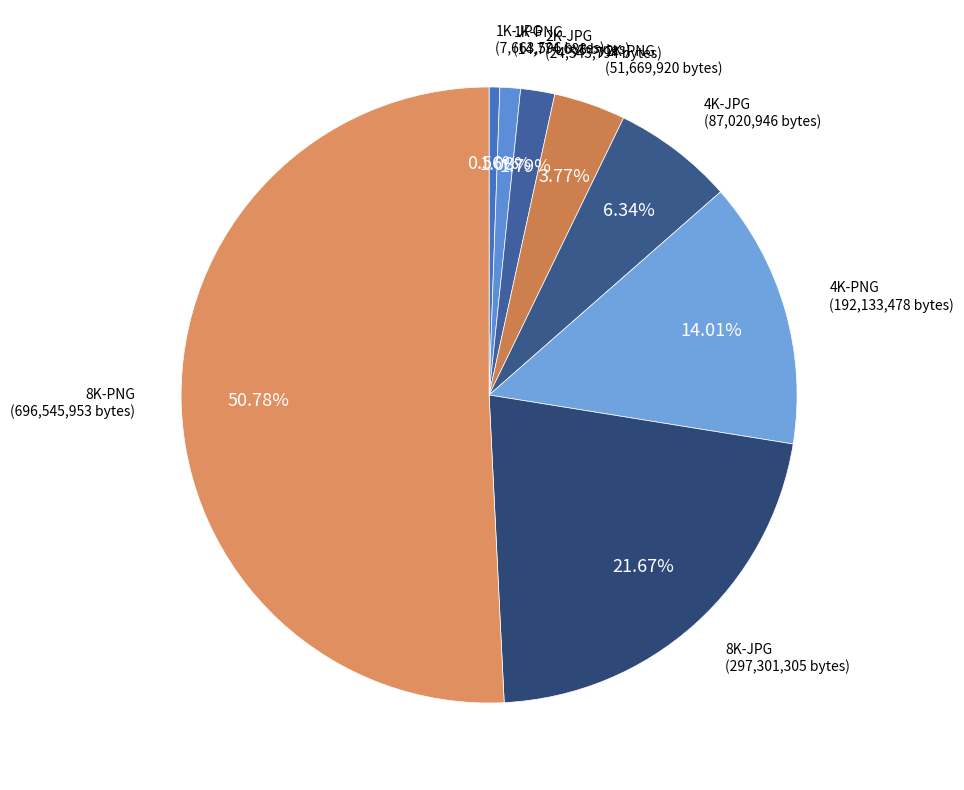

Does 8K-PNG account for over 50% of the chart?

Yes